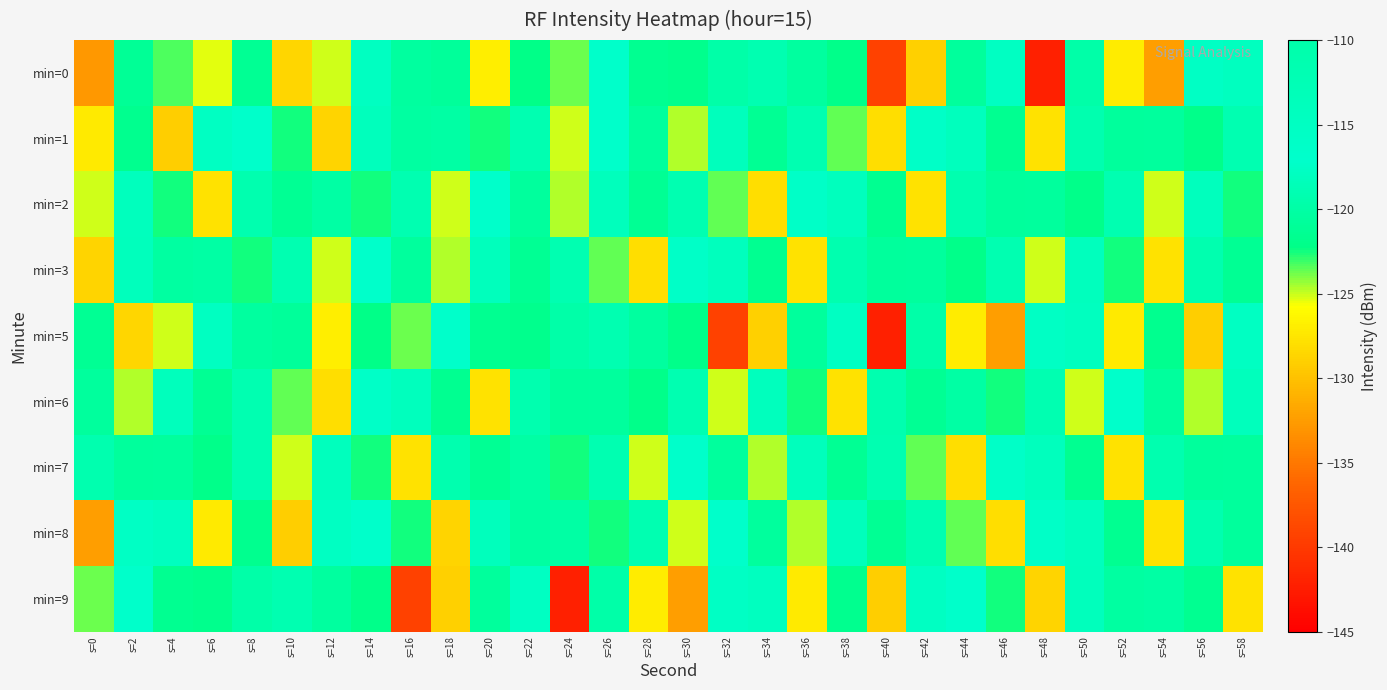

Which label corresponds to the largest value in the chart?

s=58